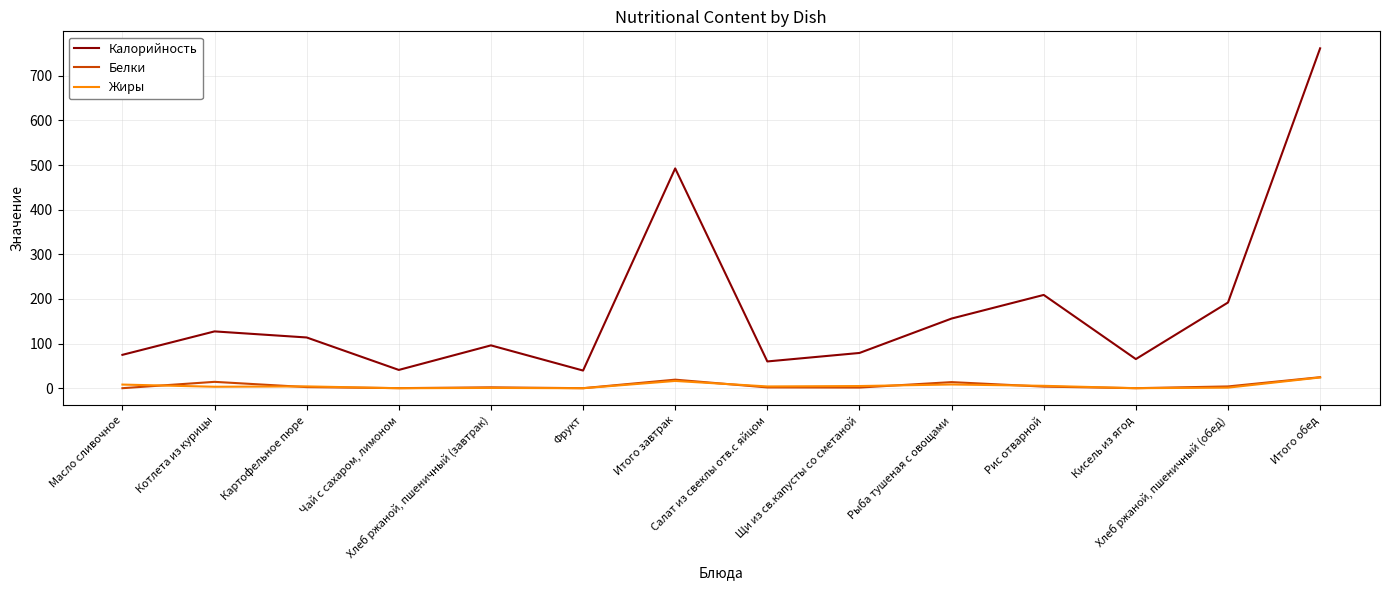

Which series has the largest total across all categories?

Калорийность